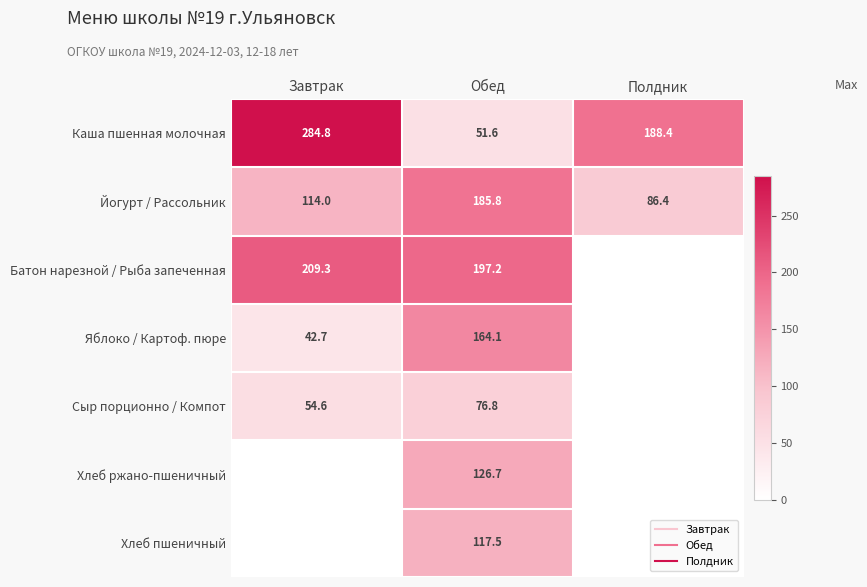

What is the difference between the Батон нарезной / Рыба запеченная values at Обед and Завтрак?

12.1